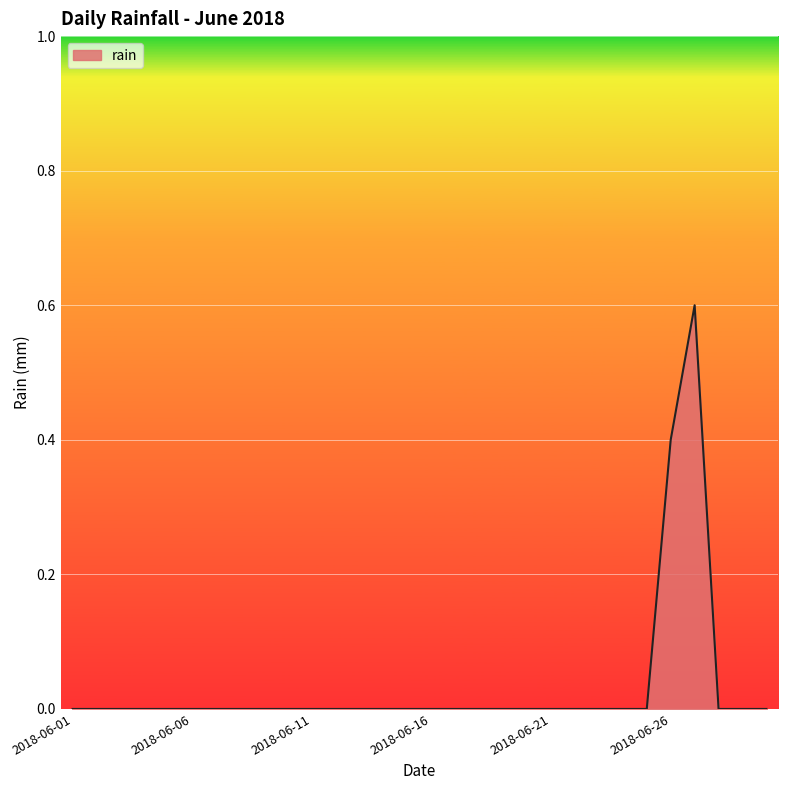

Count the values in the range 0 to 1.

30